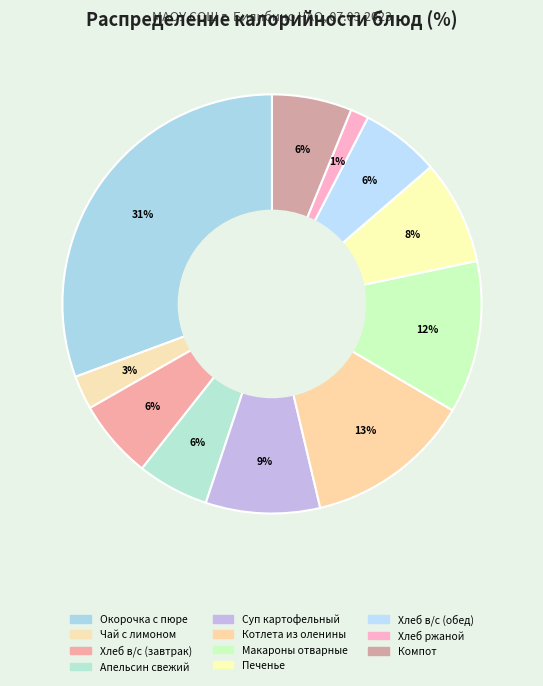

How many segments does this pie chart have?

11